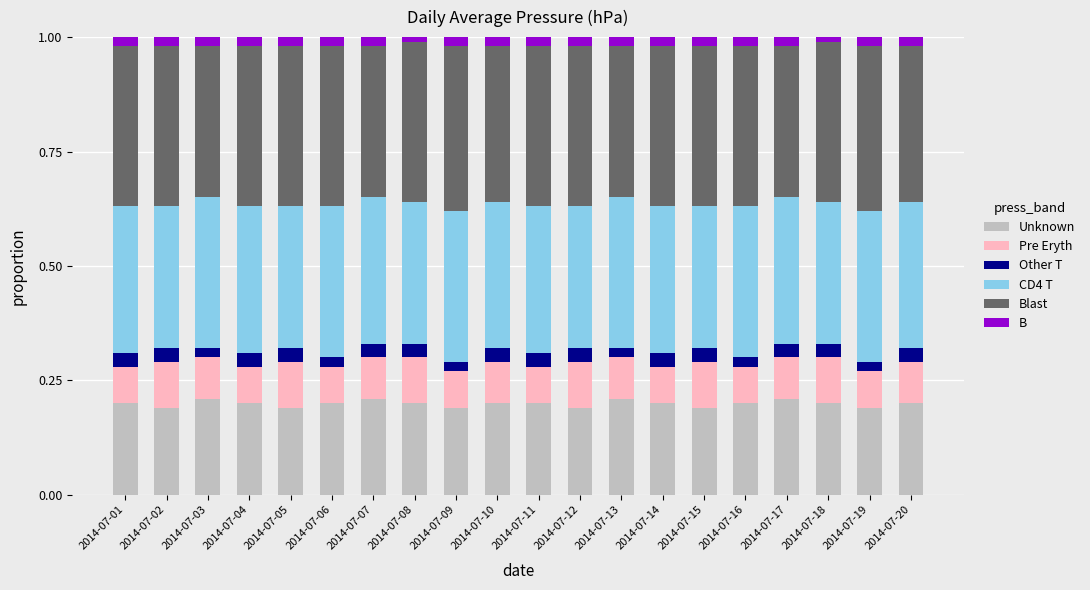

Is it true that Unknown equals 0.2 at 2014-07-05?

True